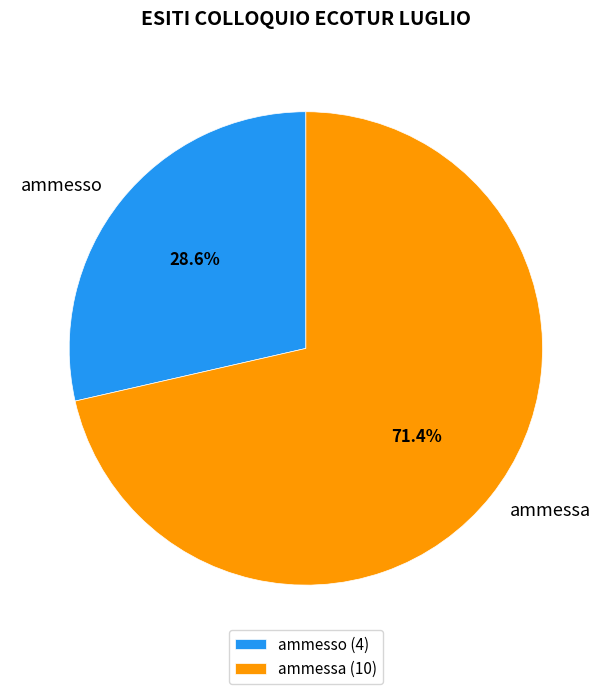

To the nearest percent, what is the average slice percentage?

50%